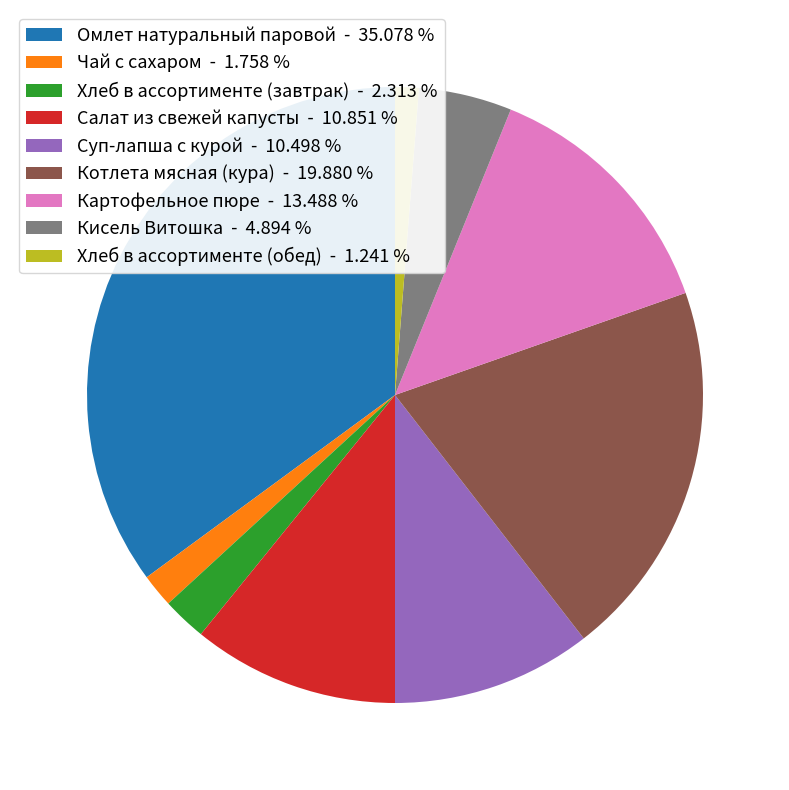

Which category has the biggest portion of the pie?

Омлет натуральный паровой